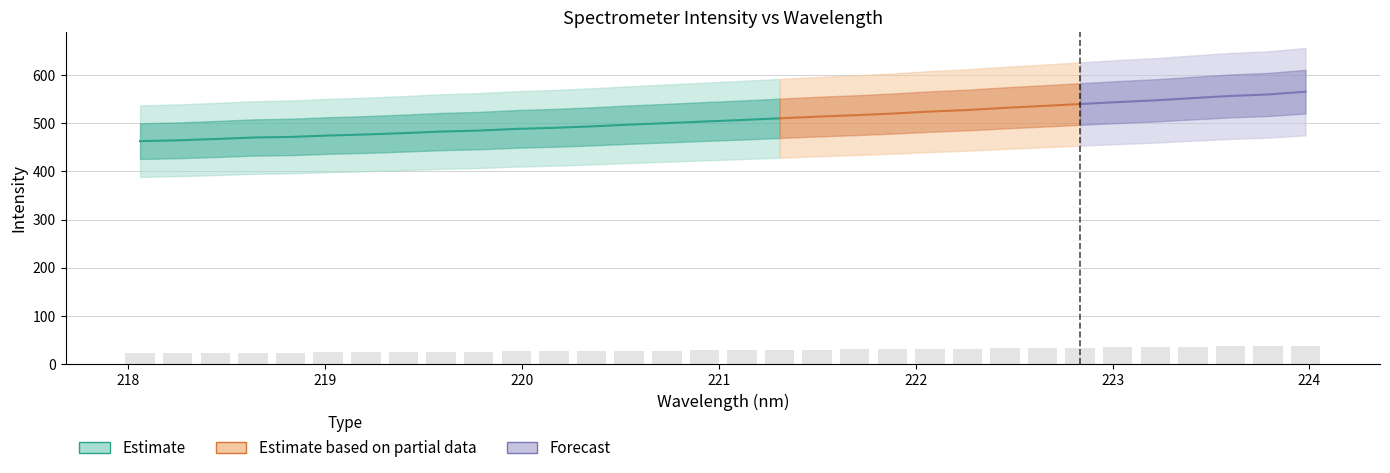

What is the value of the 9th bar from the left?

26.1